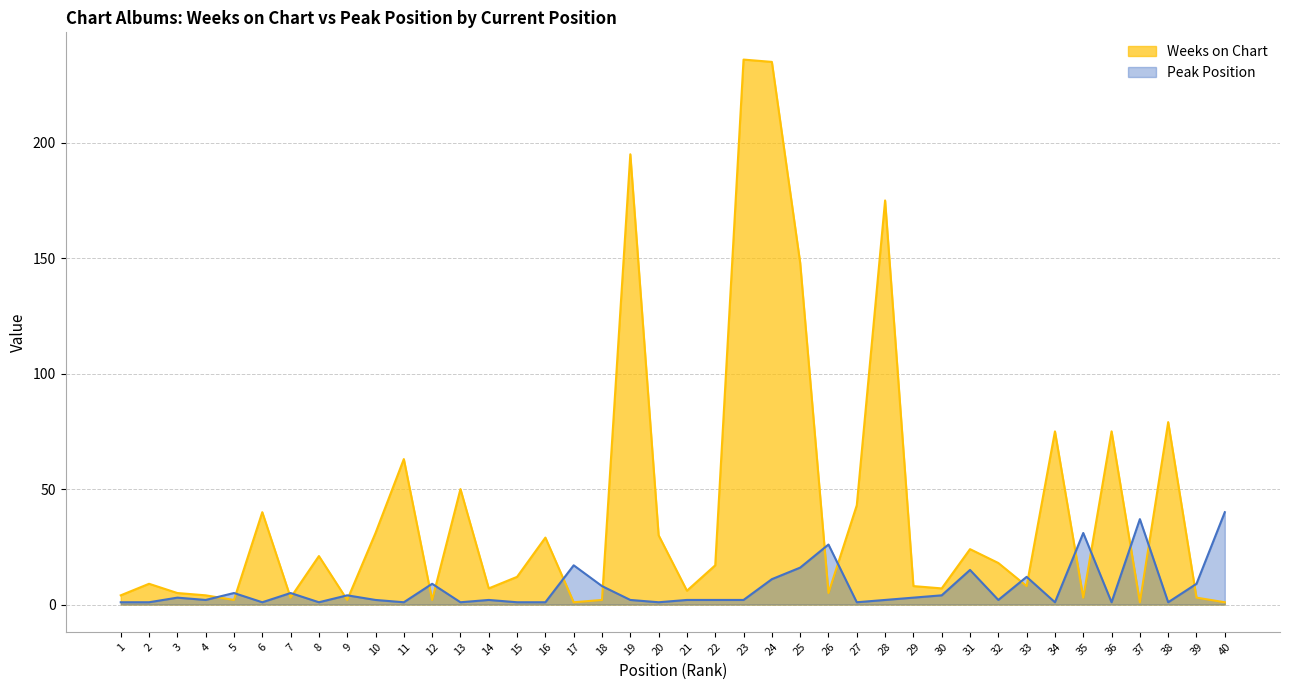

How many intersections are there between Peak Position and Weeks on Chart?

19